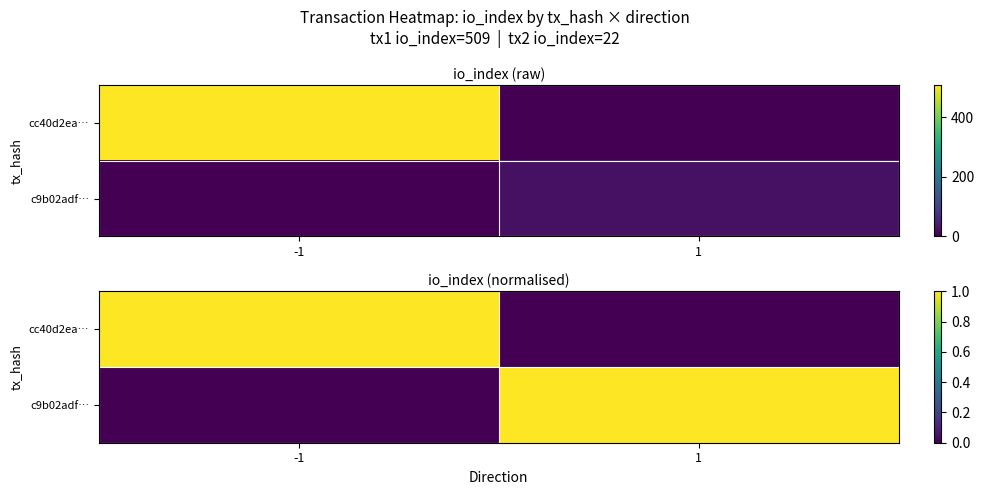

How many c9b02adf… values are between 0 and 1?

2